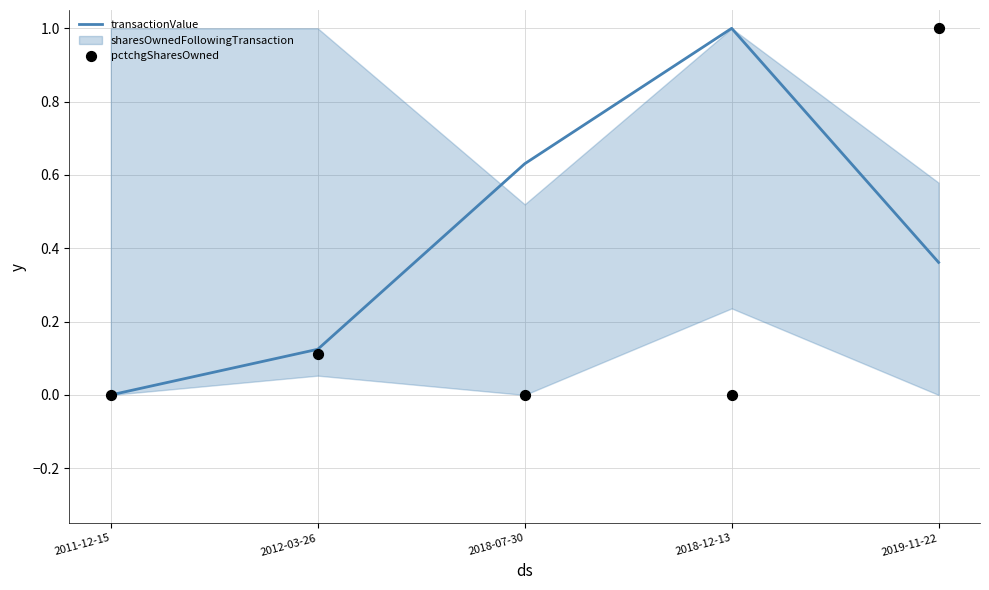

At which category is the sum across all series the highest?

2019-11-22